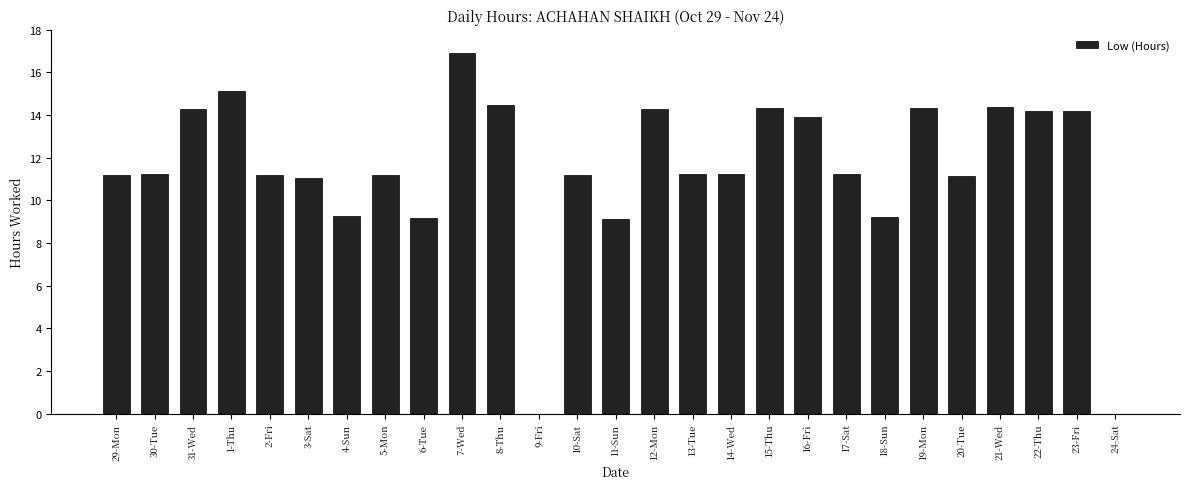

At which category does the chart reach its peak across all series?

7-Wed